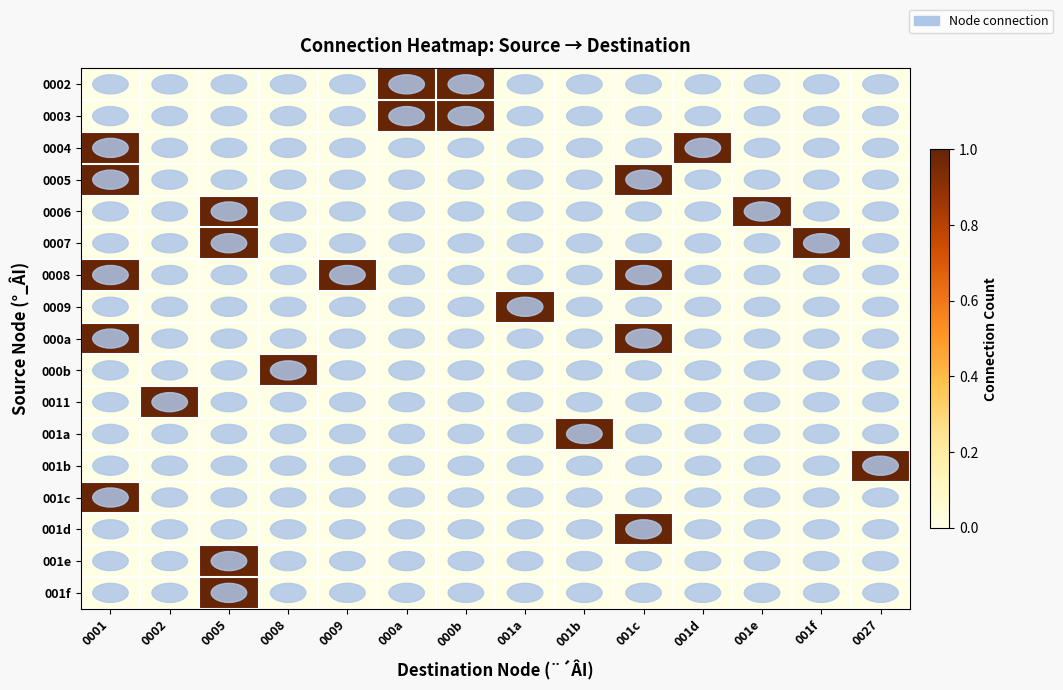

At which category is the sum across all series the highest?

0001